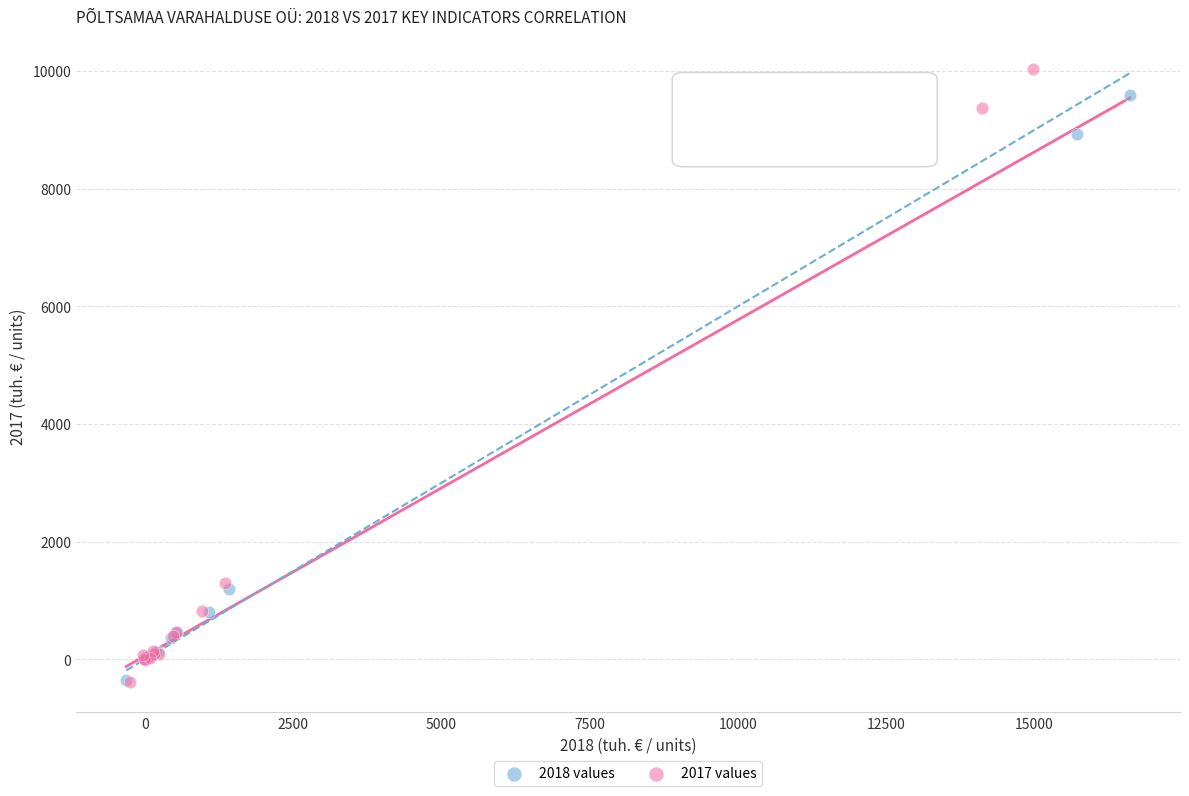

Which series reaches the maximum Y coordinate?

2017 values